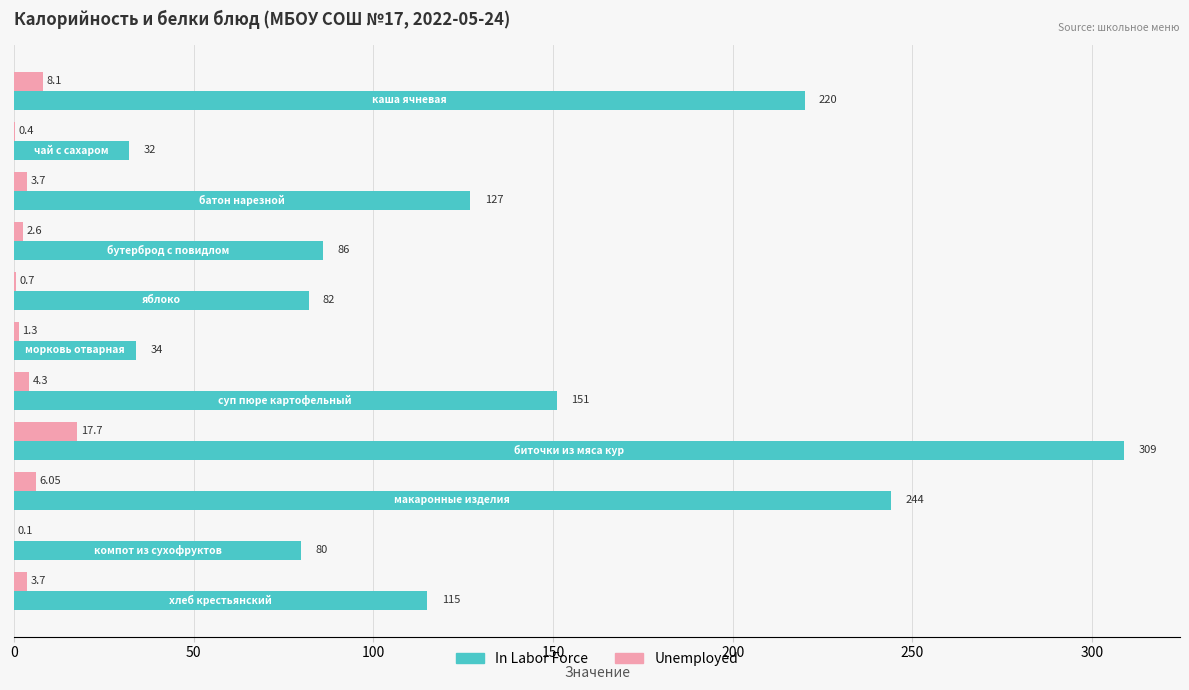

What are all the series names shown in the legend?

In Labor Force, Unemployed